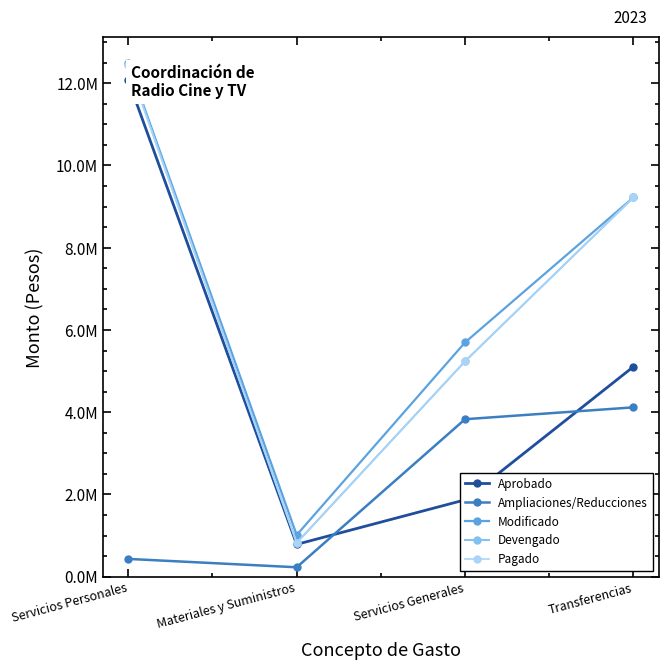

Between Materiales y Suministros and Transferencias, which series saw the biggest shift?

Devengado